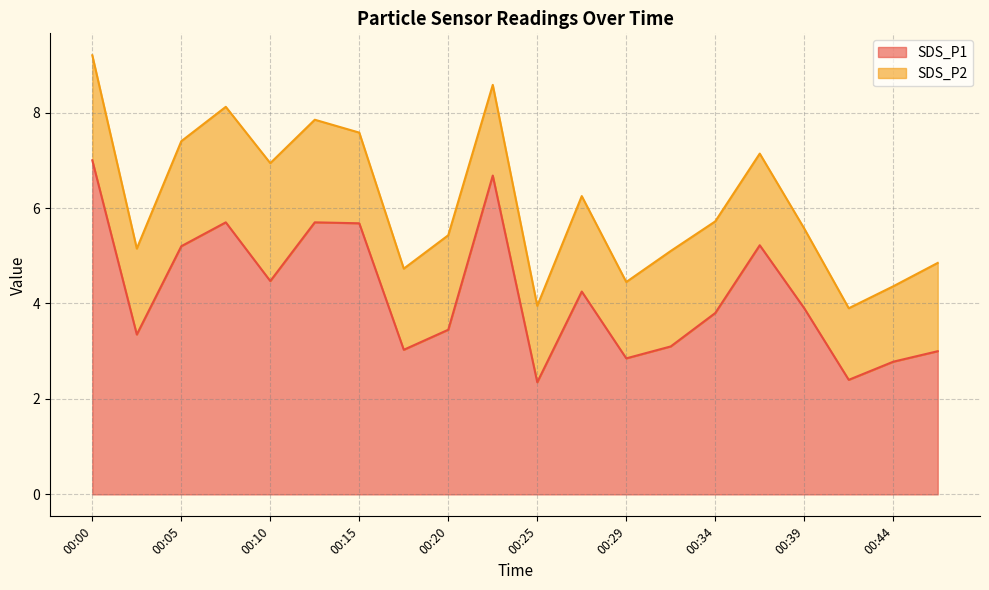

What is the difference between the second highest and second lowest values?

4.3